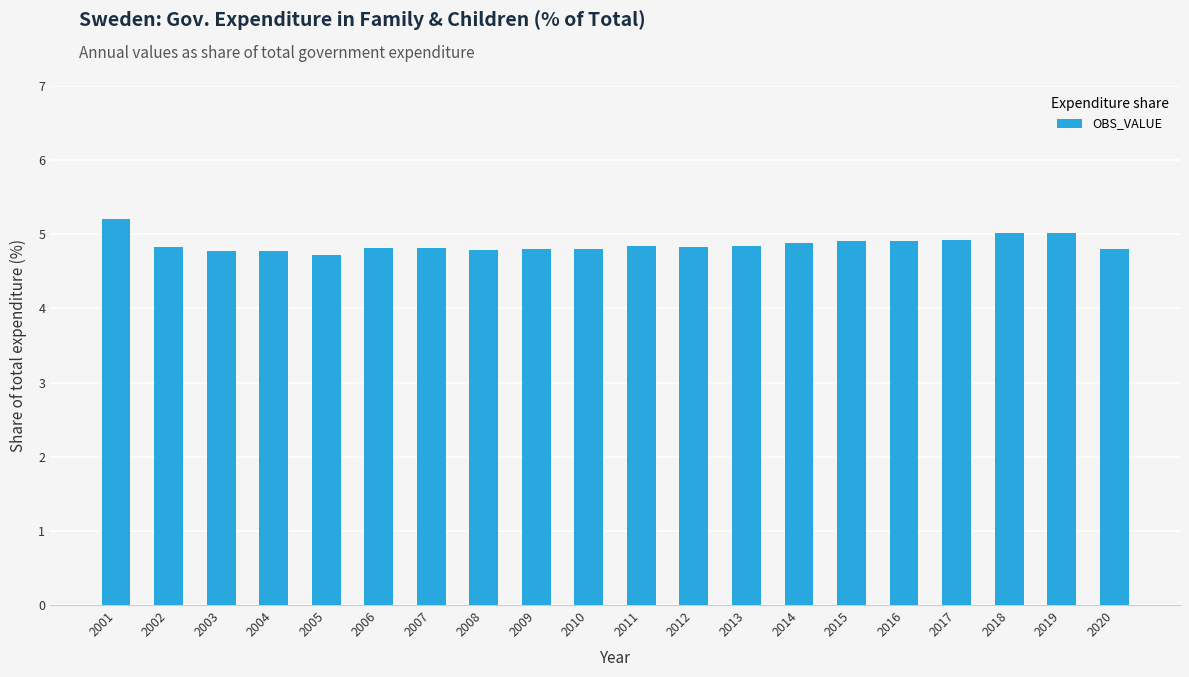

Reading right to left, extract all data points from this chart.

2020=4.8	2019=5.0	2018=5.0	2017=4.9	2016=4.9	2015=4.9	2014=4.9	2013=4.8	2012=4.8	2011=4.8	2010=4.8	2009=4.8	2008=4.8	2007=4.8	2006=4.8	2005=4.7	2004=4.8	2003=4.8	2002=4.8	2001=5.2